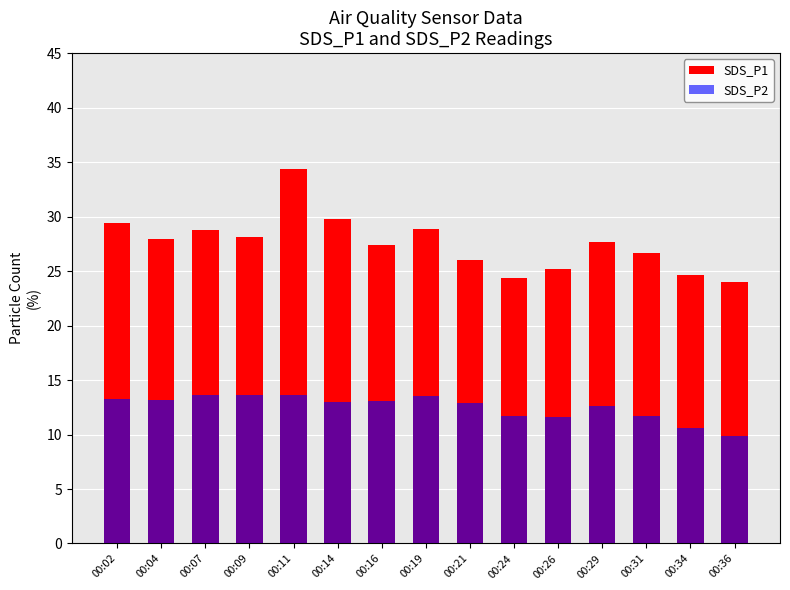

At which category does the chart reach its peak across all series?

00:11